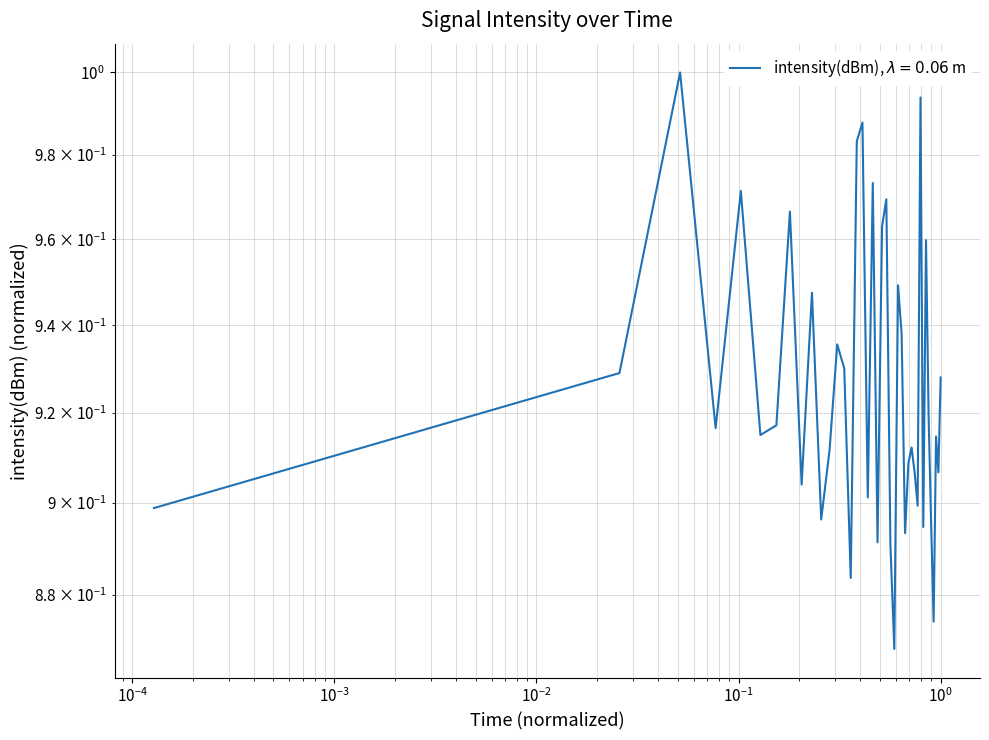

What is the difference between the maximum and minimum values?

0.1